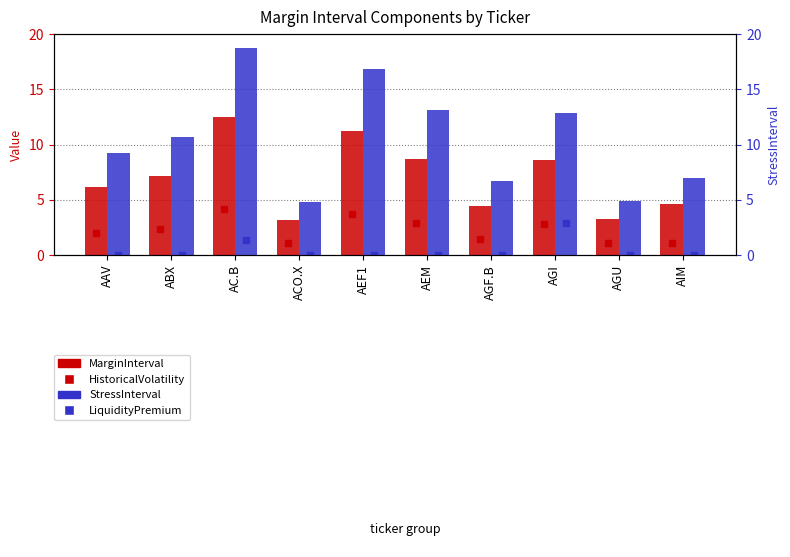

List the series in order of their overall mean, highest first.

StressInterval, MarginInterval, HistoricalVolatility, LiquidityPremium